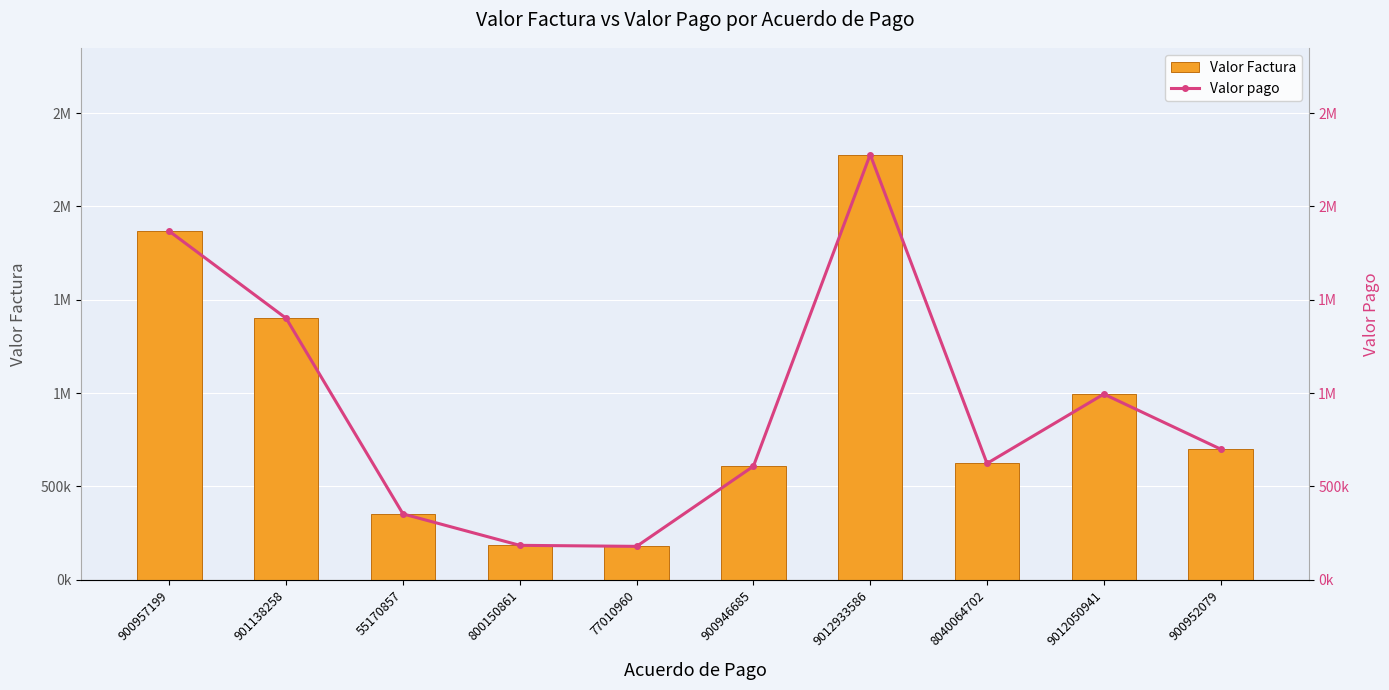

What is the value of the Valor pago bar at the 1st from the left?

1866813